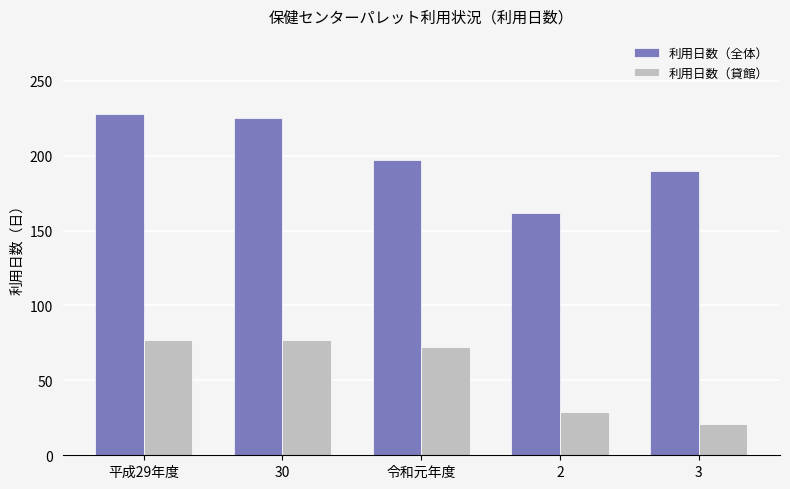

What is the difference between the maximum and minimum values in the 利用日数（貸館） series?

56